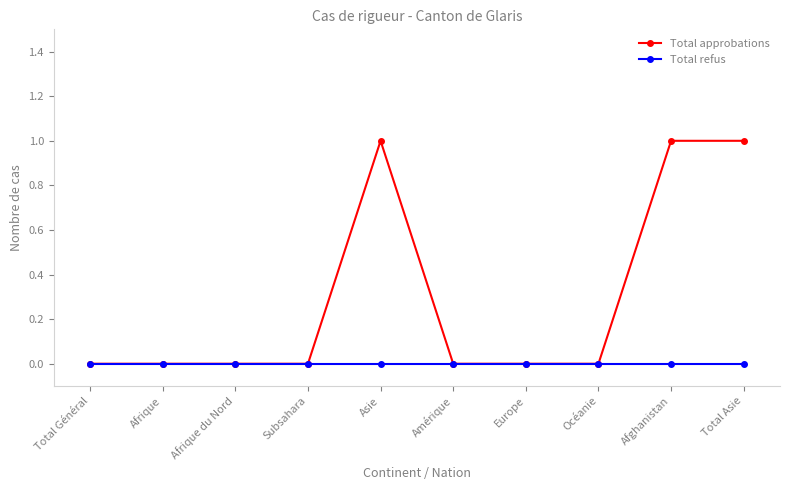

Reading left to right, what are all the values shown in this chart?

Total approbations: 0	0	0	0	1	0	0	0	1	1
Total refus: 0	0	0	0	0	0	0	0	0	0